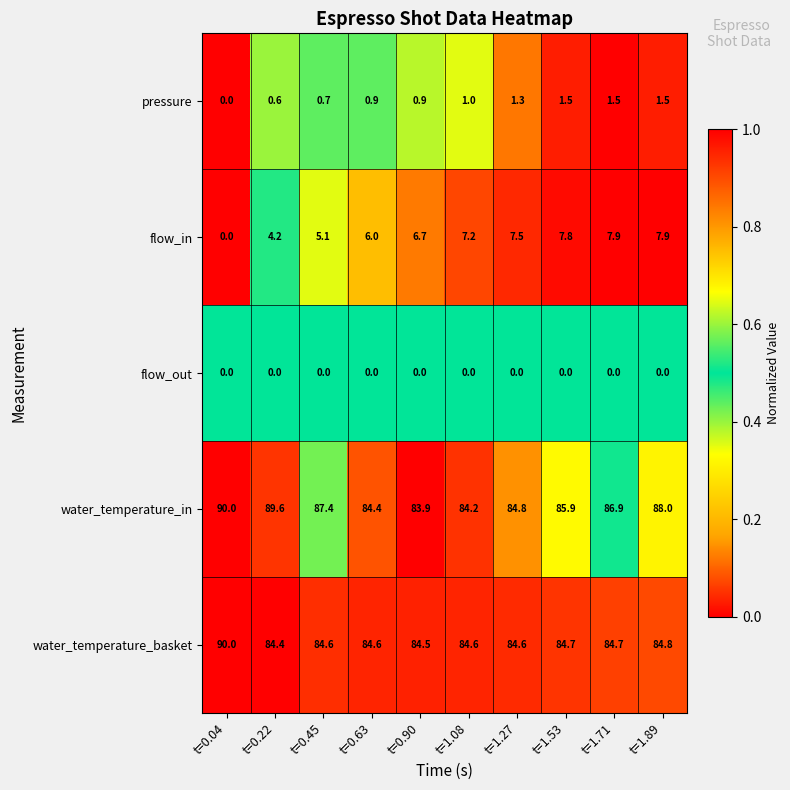

The flow_in series shows 4.2 at t=0.22. True or false?

True